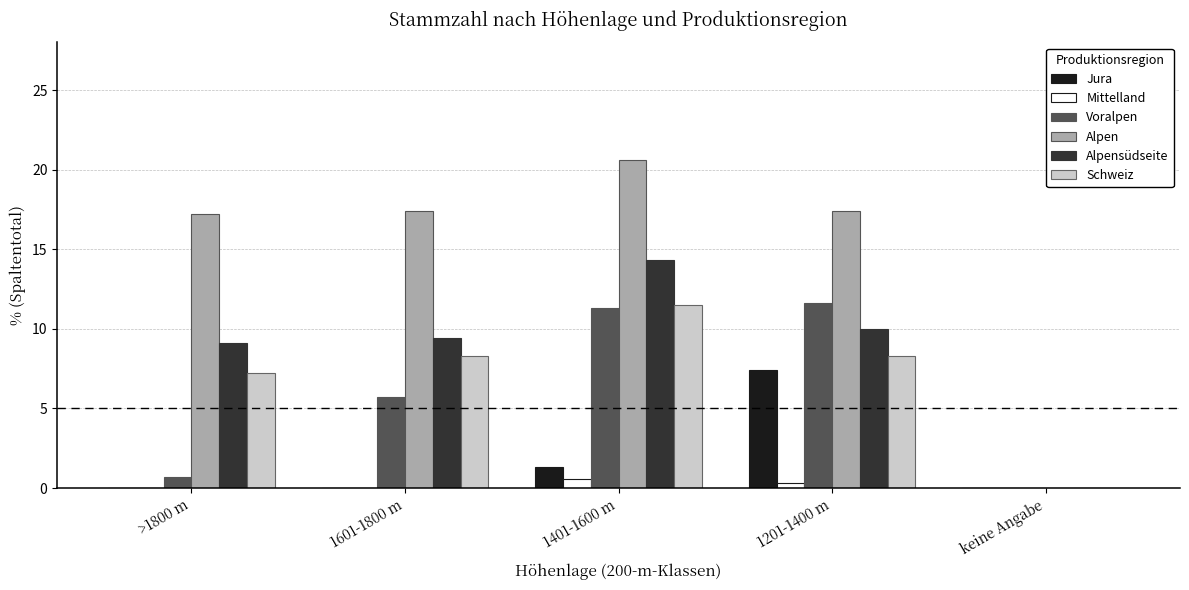

True or false: Alpen has a value of 17.4 at 1201-1400 m.

True